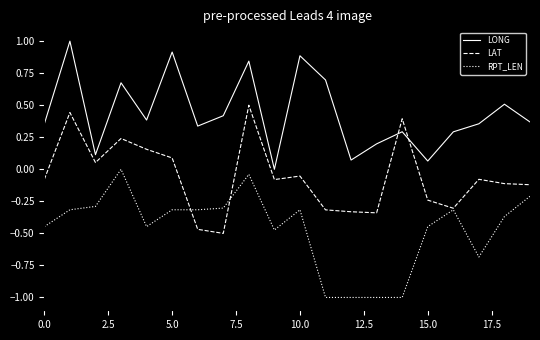

True or false: RPT_LEN and LONG intersect in this chart.

False